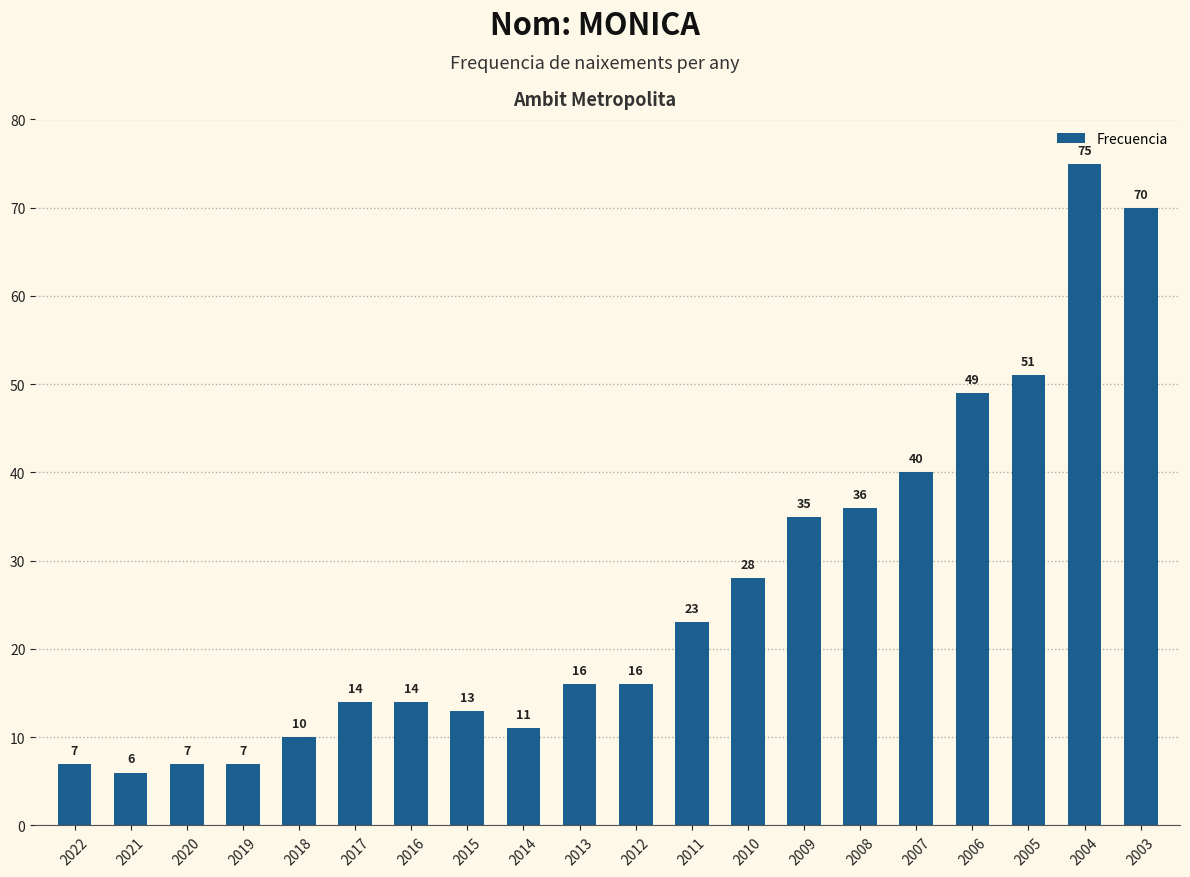

True or false: the data shows 6 at 2021.

True